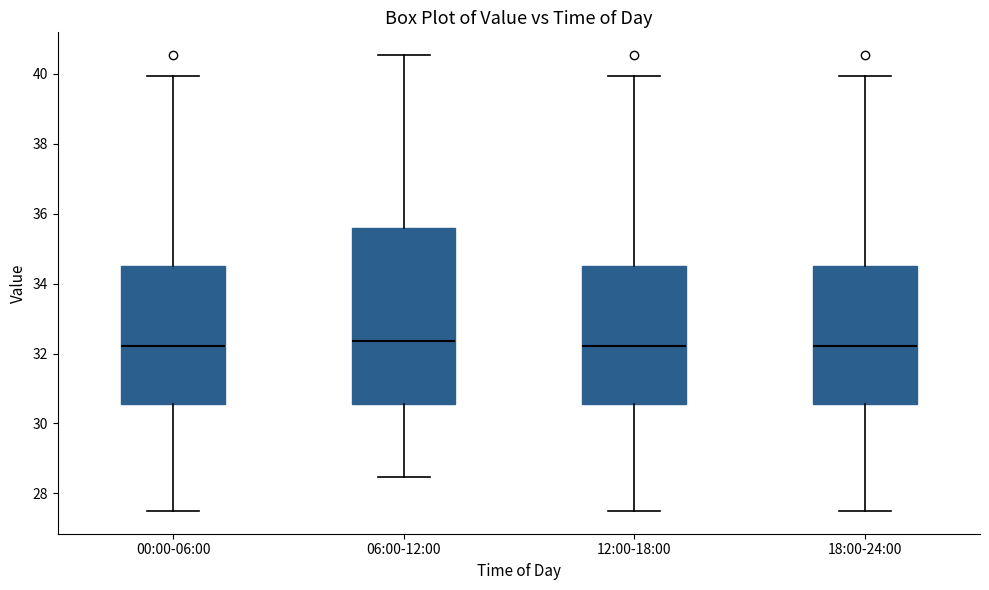

Where does the upper whisker of the box for 12:00-18:00 end on the y-axis? The values are not printed on the chart, so give them approximately, as read against the axis.

40.0